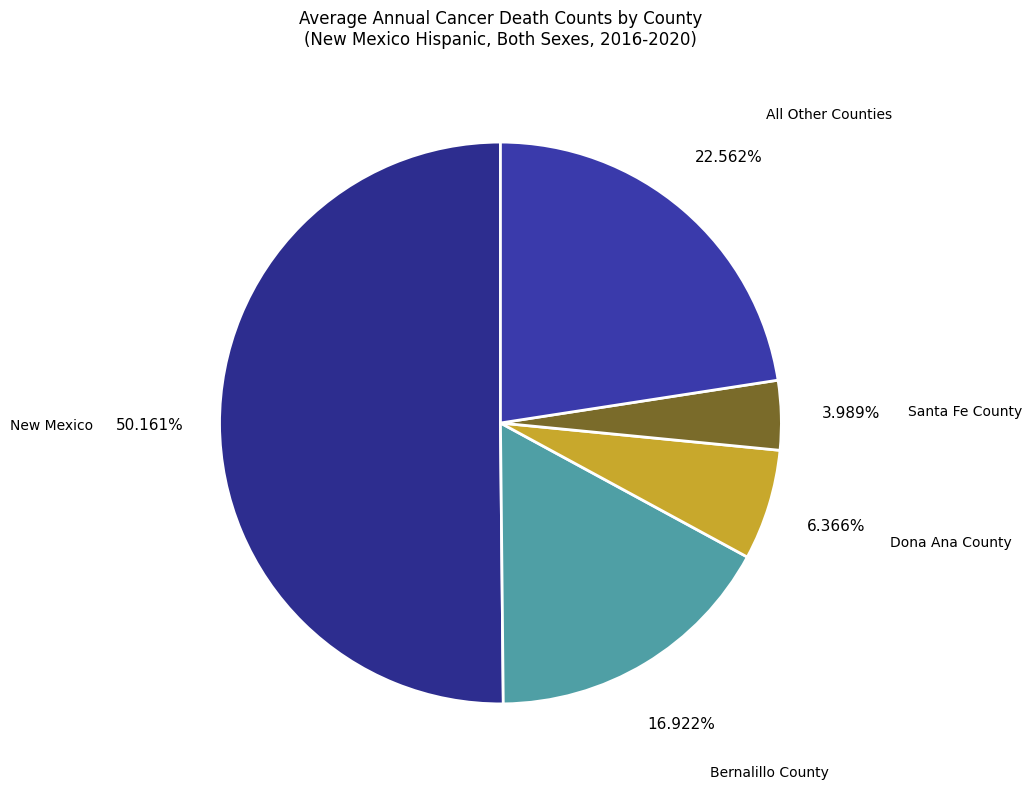

How many segments does this pie chart have?

5